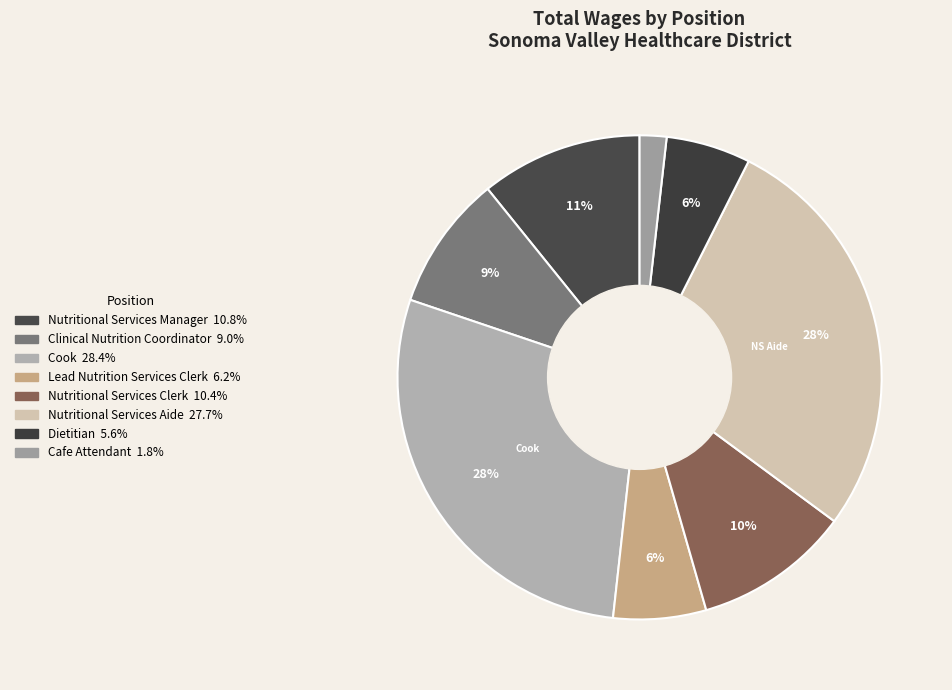

How many slices are in this pie chart?

8